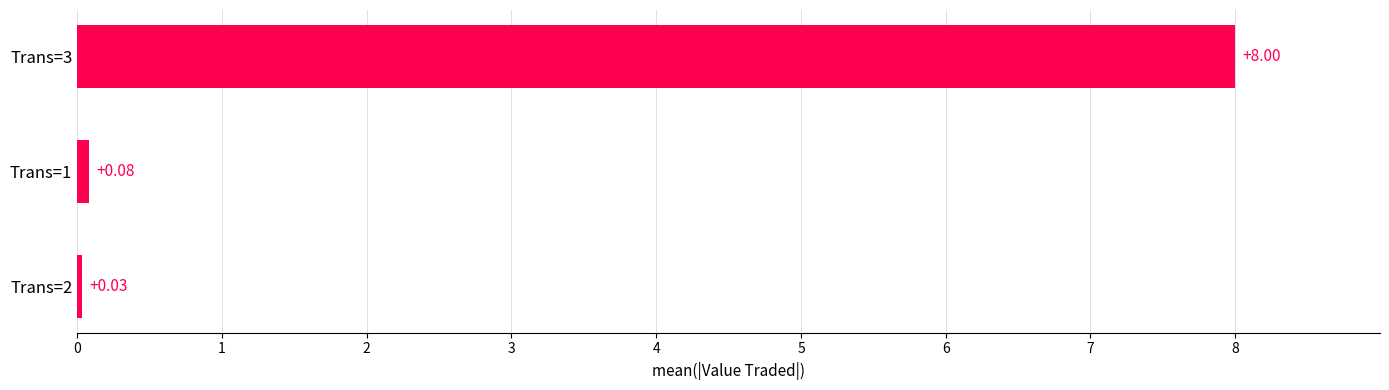

At which category does the chart reach its minimum across all series?

Trans=2